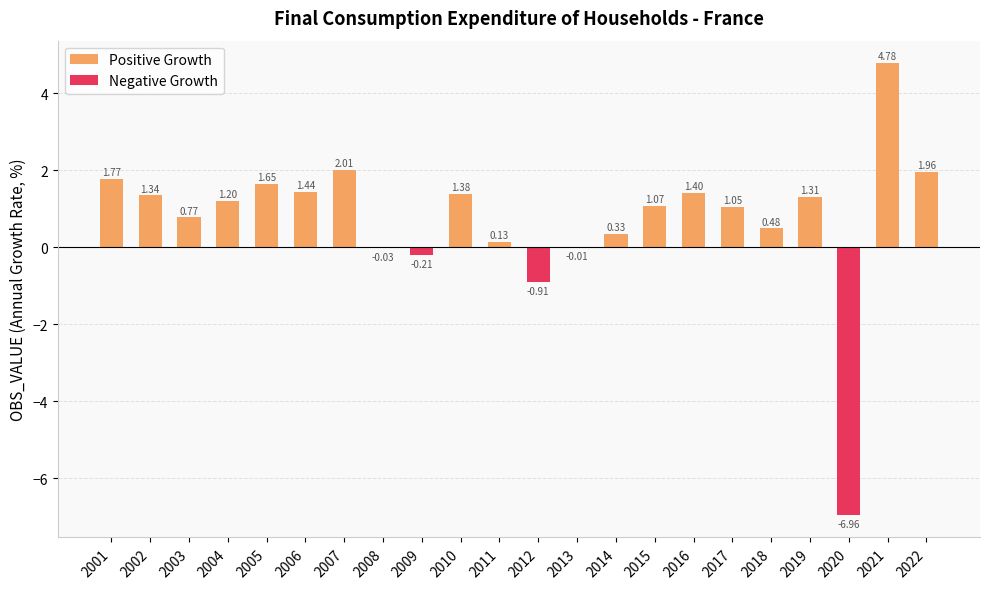

What is the value of the Positive Growth bar at the 6th from the left?

1.4